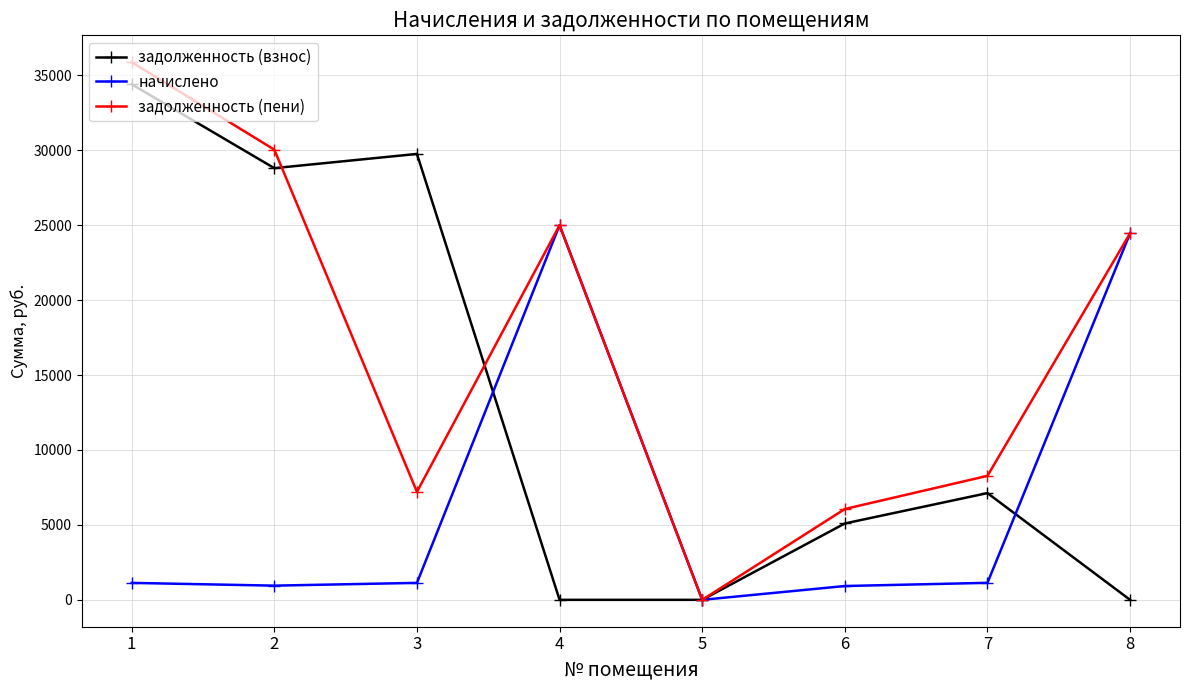

What is the maximum value shown in the chart?

35868.9